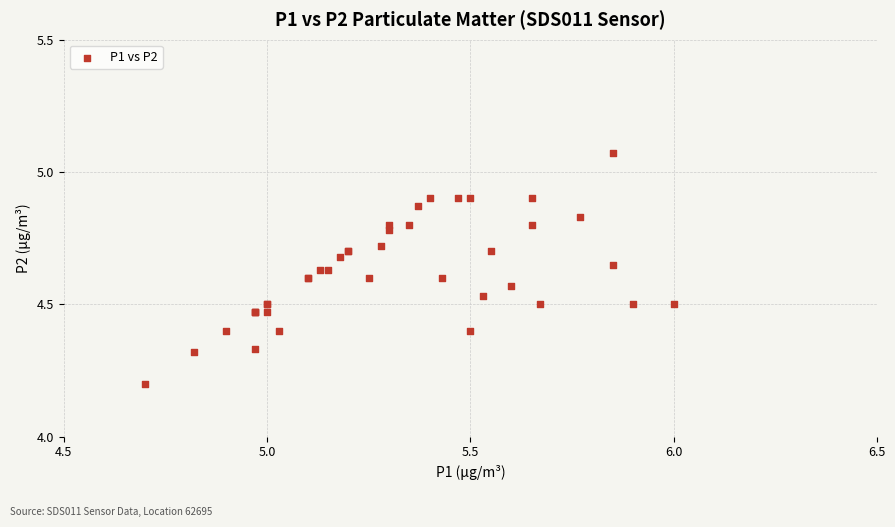

What Y value in the scatter plot is closest to 4?

4.2